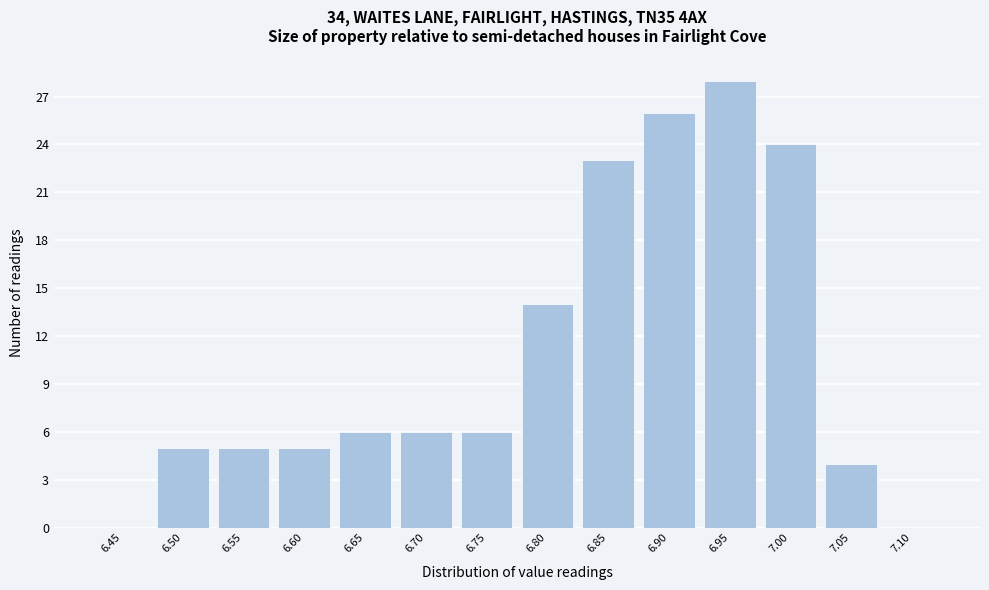

Reading right to left, transcribe all the data shown in this chart.

7.10=0	7.05=4	7.00=24	6.95=28	6.90=26	6.85=23	6.80=14	6.75=6	6.70=6	6.65=6	6.60=5	6.55=5	6.50=5	6.45=0